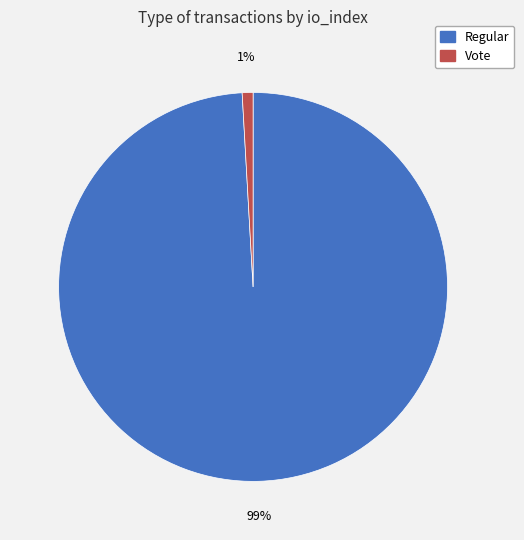

Is there a majority slice in this chart?

Yes